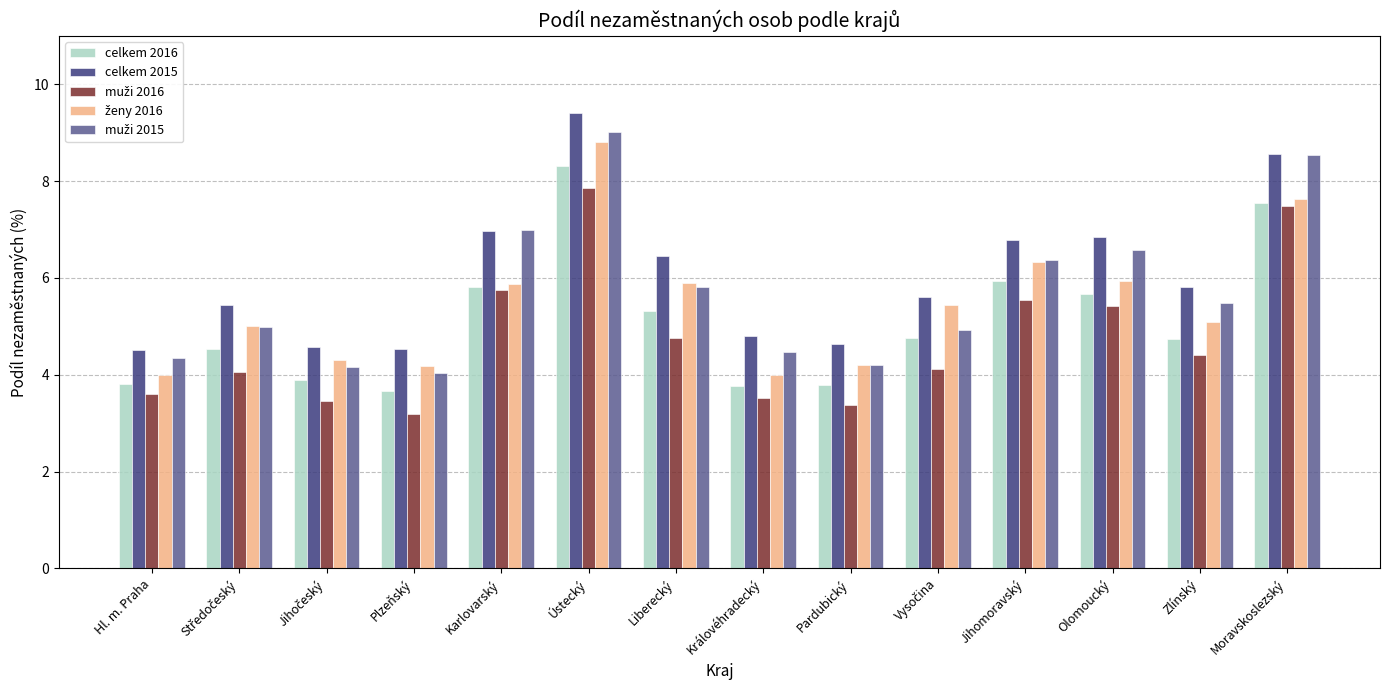

Count the number of categories in the chart.

14